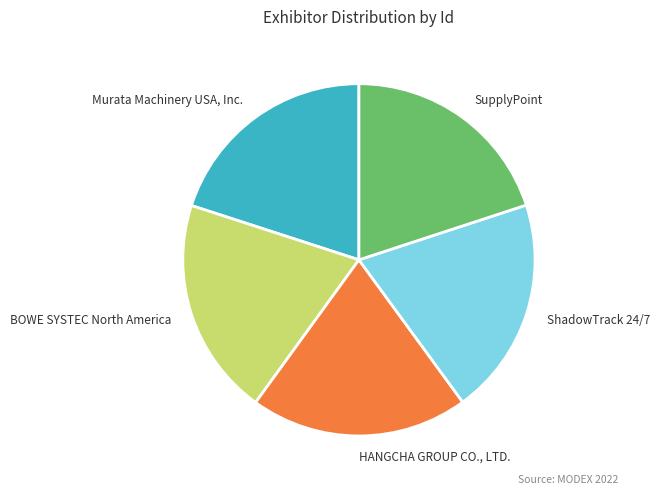

The SupplyPoint slice represents 20% of the pie. True or false?

True